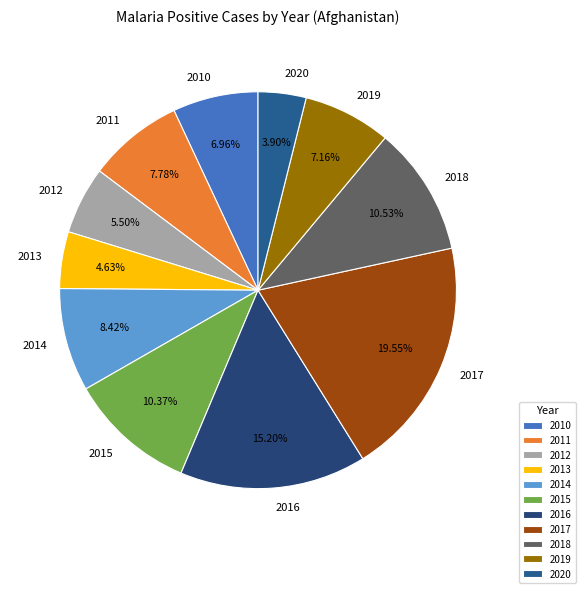

What percentage is NOT represented by 2012?

94.5%